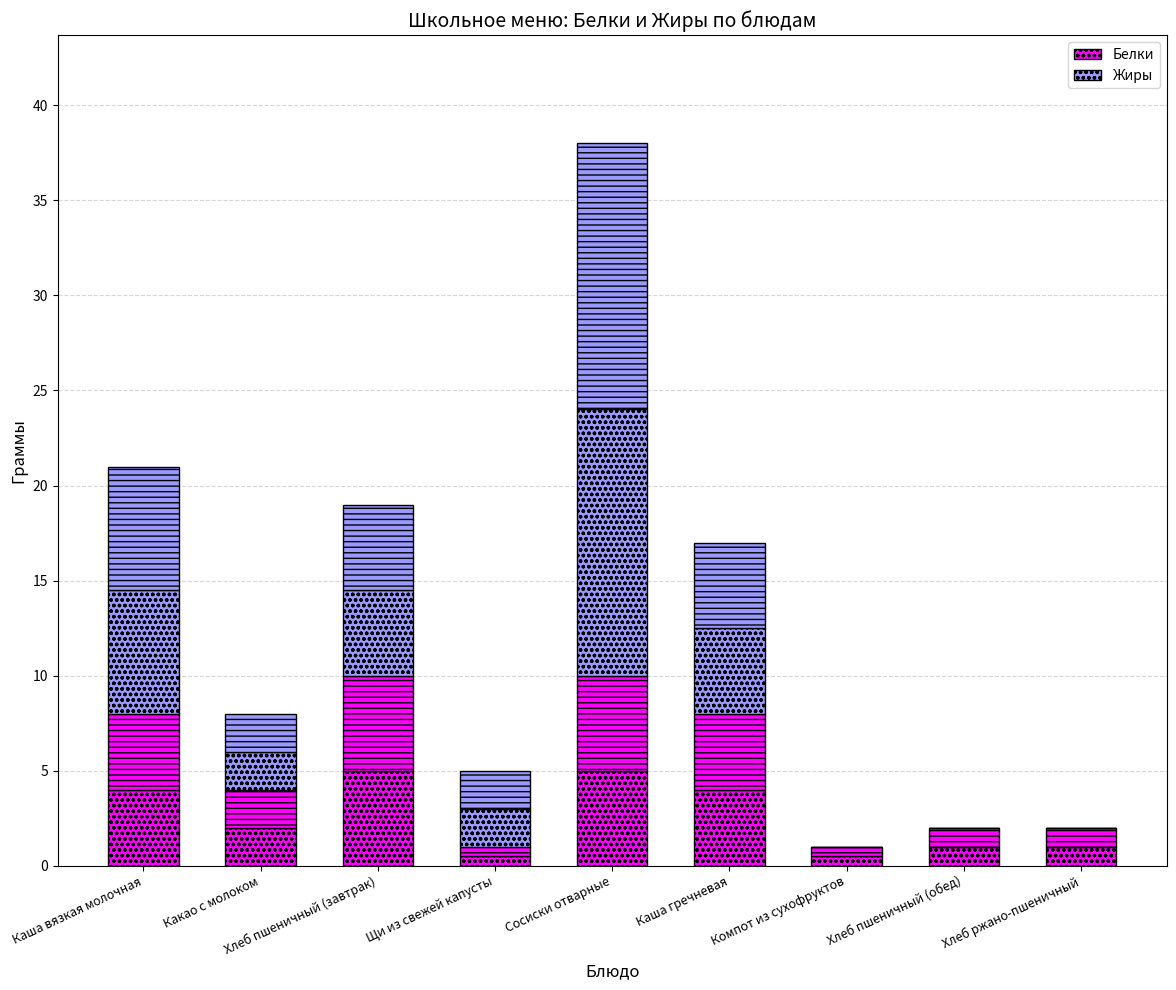

At how many categories does at least one series exceed 7?

1